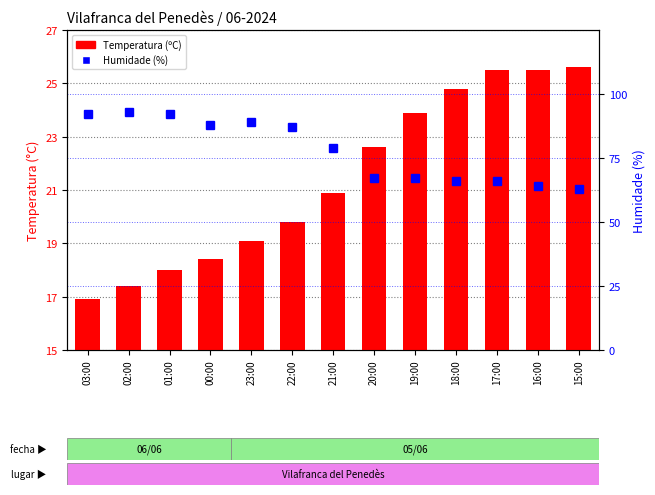

Reading left to right, what are all the values shown in this chart?

Temperatura (ºC): 03:00=16.9	02:00=17.4	01:00=18.0	00:00=18.4	23:00=19.1	22:00=19.8	21:00=20.9	20:00=22.6	19:00=23.9	18:00=24.8	17:00=25.5	16:00=25.5	15:00=25.6
Humidade (%): 03:00=92.0	02:00=93.0	01:00=92.0	00:00=88.0	23:00=89.0	22:00=87.0	21:00=79.0	20:00=67.0	19:00=67.0	18:00=66.0	17:00=66.0	16:00=64.0	15:00=63.0